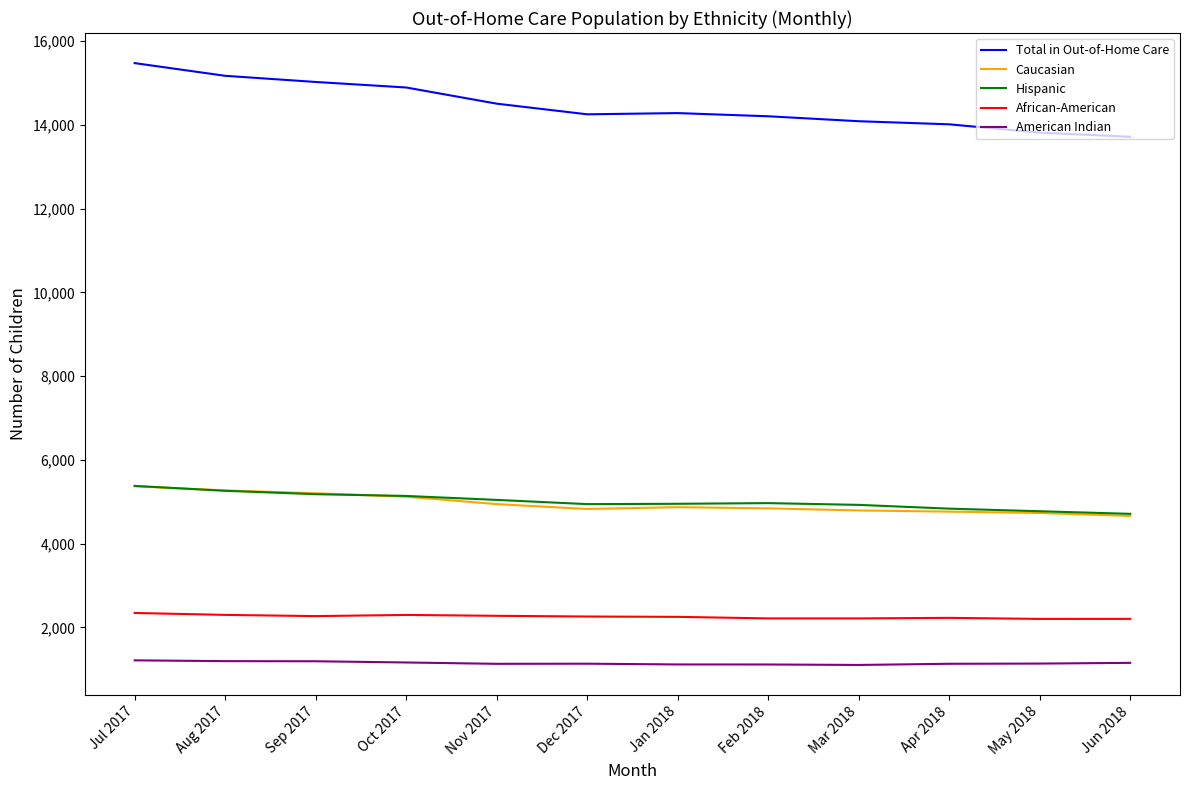

At which label does Hispanic first exceed 4968?

Jul 2017